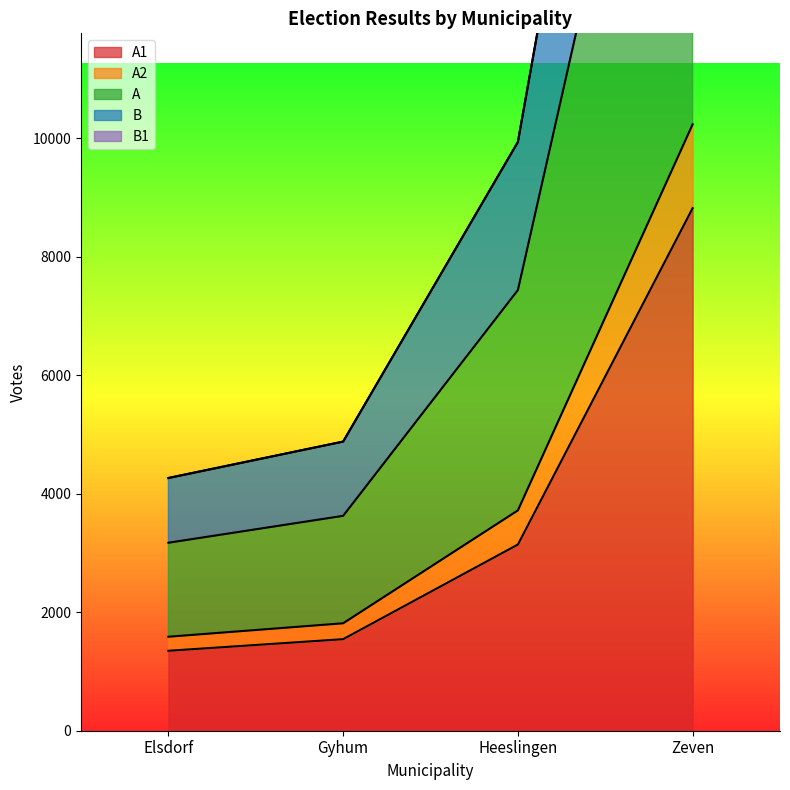

True or false: A1 and A2 intersect in this chart.

False